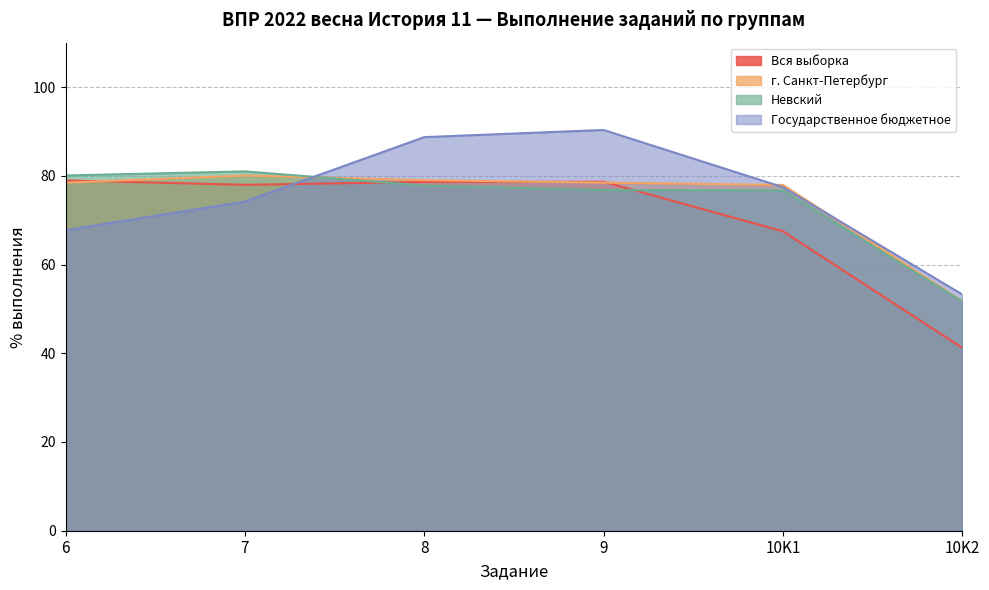

Does the chart have visible grid lines?

Yes